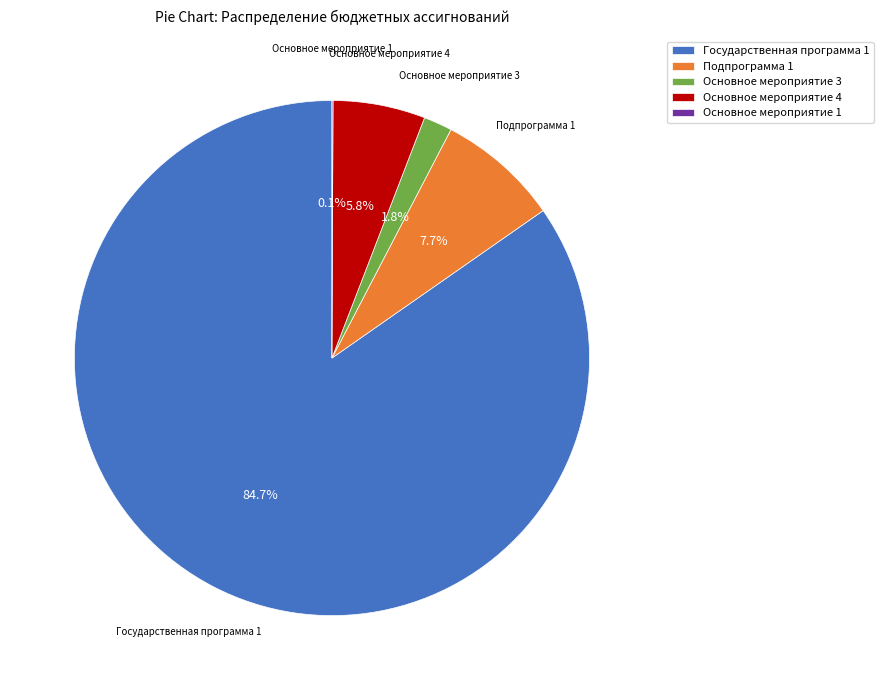

To the nearest percent, what is the difference between the Основное мероприятие 3 and Подпрограмма 1 slice percentages?

6%